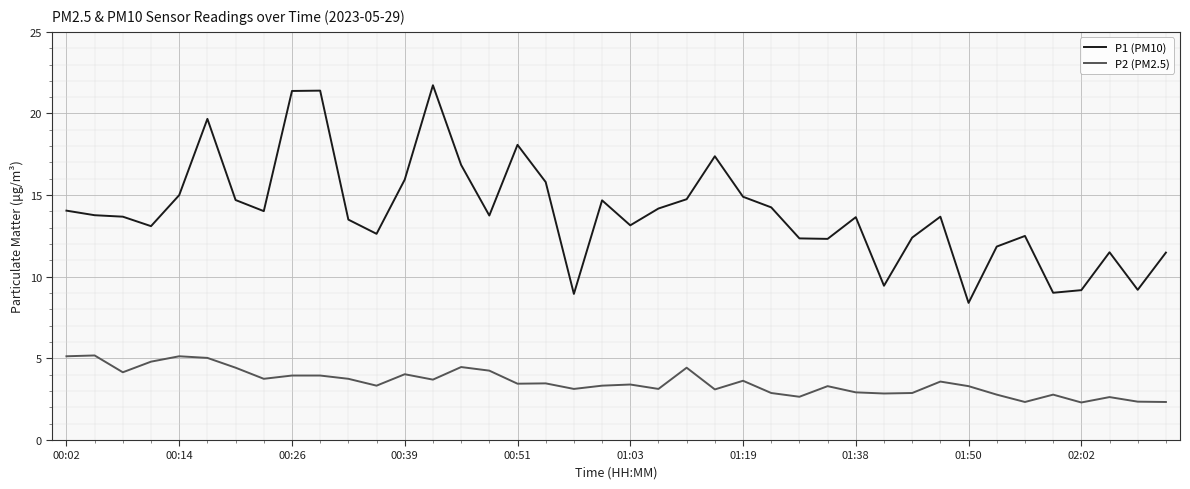

Rank the series by their maximum value, from highest to lowest.

P1 (PM10), P2 (PM2.5)